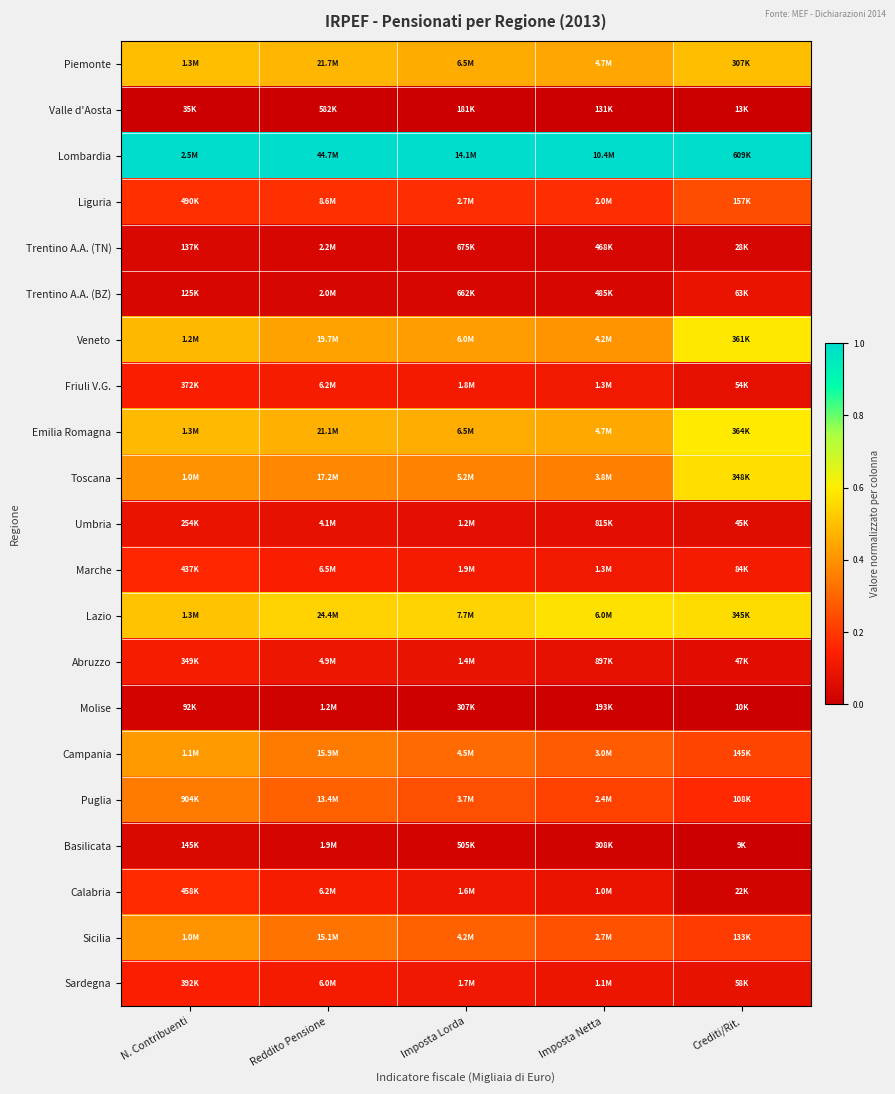

Reading right to left, what are all the values shown in this chart?

Piemonte: Crediti/Rit.=0.5	Imposta Netta=0.4	Imposta Lorda=0.5	Reddito Pensione=0.5	N. Contribuenti=0.5
Valle d'Aosta: Crediti/Rit.=0.0	Imposta Netta=0.0	Imposta Lorda=0.0	Reddito Pensione=0.0	N. Contribuenti=0.0
Lombardia: Crediti/Rit.=1.0	Imposta Netta=1.0	Imposta Lorda=1.0	Reddito Pensione=1.0	N. Contribuenti=1.0
Liguria: Crediti/Rit.=0.2	Imposta Netta=0.2	Imposta Lorda=0.2	Reddito Pensione=0.2	N. Contribuenti=0.2
Trentino A.A. (TN): Crediti/Rit.=0.0	Imposta Netta=0.0	Imposta Lorda=0.0	Reddito Pensione=0.0	N. Contribuenti=0.0
Trentino A.A. (BZ): Crediti/Rit.=0.1	Imposta Netta=0.0	Imposta Lorda=0.0	Reddito Pensione=0.0	N. Contribuenti=0.0
Veneto: Crediti/Rit.=0.6	Imposta Netta=0.4	Imposta Lorda=0.4	Reddito Pensione=0.4	N. Contribuenti=0.5
Friuli V.G.: Crediti/Rit.=0.1	Imposta Netta=0.1	Imposta Lorda=0.1	Reddito Pensione=0.1	N. Contribuenti=0.1
Emilia Romagna: Crediti/Rit.=0.6	Imposta Netta=0.4	Imposta Lorda=0.5	Reddito Pensione=0.5	N. Contribuenti=0.5
Toscana: Crediti/Rit.=0.6	Imposta Netta=0.4	Imposta Lorda=0.4	Reddito Pensione=0.4	N. Contribuenti=0.4
Umbria: Crediti/Rit.=0.1	Imposta Netta=0.1	Imposta Lorda=0.1	Reddito Pensione=0.1	N. Contribuenti=0.1
Marche: Crediti/Rit.=0.1	Imposta Netta=0.1	Imposta Lorda=0.1	Reddito Pensione=0.1	N. Contribuenti=0.2
Lazio: Crediti/Rit.=0.6	Imposta Netta=0.6	Imposta Lorda=0.5	Reddito Pensione=0.5	N. Contribuenti=0.5
Abruzzo: Crediti/Rit.=0.1	Imposta Netta=0.1	Imposta Lorda=0.1	Reddito Pensione=0.1	N. Contribuenti=0.1
Molise: Crediti/Rit.=0.0	Imposta Netta=0.0	Imposta Lorda=0.0	Reddito Pensione=0.0	N. Contribuenti=0.0
Campania: Crediti/Rit.=0.2	Imposta Netta=0.3	Imposta Lorda=0.3	Reddito Pensione=0.3	N. Contribuenti=0.4
Puglia: Crediti/Rit.=0.2	Imposta Netta=0.2	Imposta Lorda=0.3	Reddito Pensione=0.3	N. Contribuenti=0.3
Basilicata: Crediti/Rit.=0.0	Imposta Netta=0.0	Imposta Lorda=0.0	Reddito Pensione=0.0	N. Contribuenti=0.0
Calabria: Crediti/Rit.=0.0	Imposta Netta=0.1	Imposta Lorda=0.1	Reddito Pensione=0.1	N. Contribuenti=0.2
Sicilia: Crediti/Rit.=0.2	Imposta Netta=0.3	Imposta Lorda=0.3	Reddito Pensione=0.3	N. Contribuenti=0.4
Sardegna: Crediti/Rit.=0.1	Imposta Netta=0.1	Imposta Lorda=0.1	Reddito Pensione=0.1	N. Contribuenti=0.1